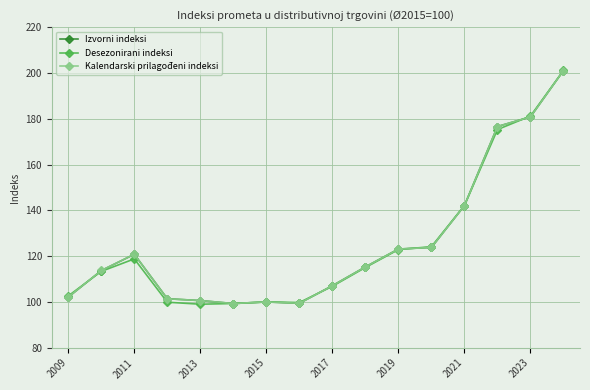

What is the highest value of the Desezonirani indeksi series?

201.1